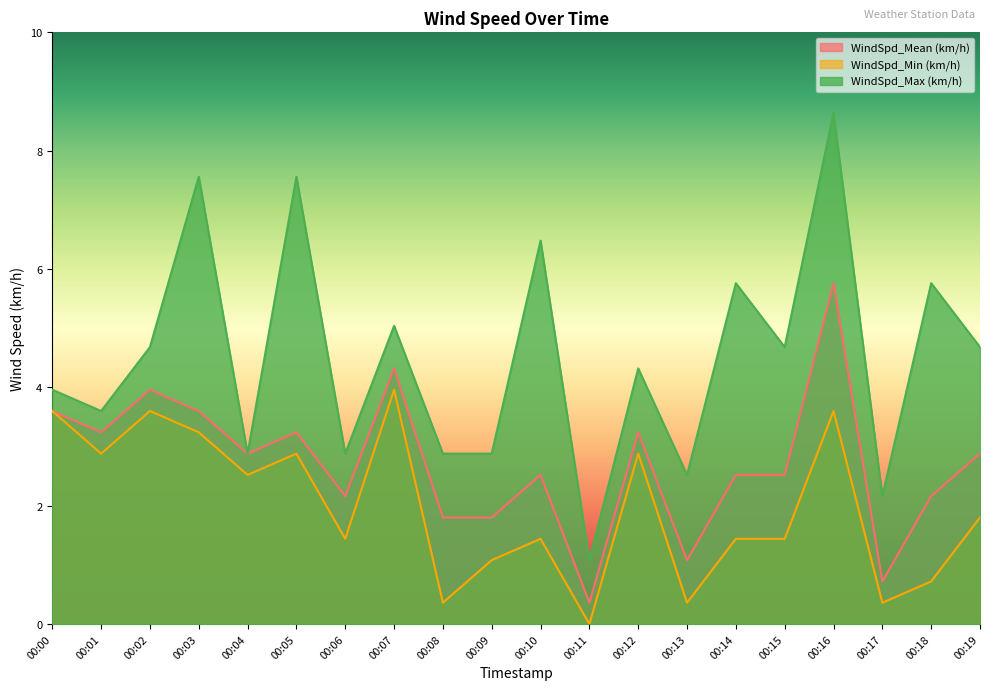

Reading left to right, extract all data points from this chart.

WindSpd_Mean (km/h): 3.6	3.2	4.0	3.6	2.9	3.2	2.2	4.3	1.8	1.8	2.5	0.4	3.2	1.1	2.5	2.5	5.8	0.7	2.2	2.9
WindSpd_Min (km/h): 3.6	2.9	3.6	3.2	2.5	2.9	1.4	4.0	0.4	1.1	1.4	0.0	2.9	0.4	1.4	1.4	3.6	0.4	0.7	1.8
WindSpd_Max (km/h): 4.0	3.6	4.7	7.6	2.9	7.6	2.9	5.0	2.9	2.9	6.5	1.1	4.3	2.5	5.8	4.7	8.6	2.2	5.8	4.7